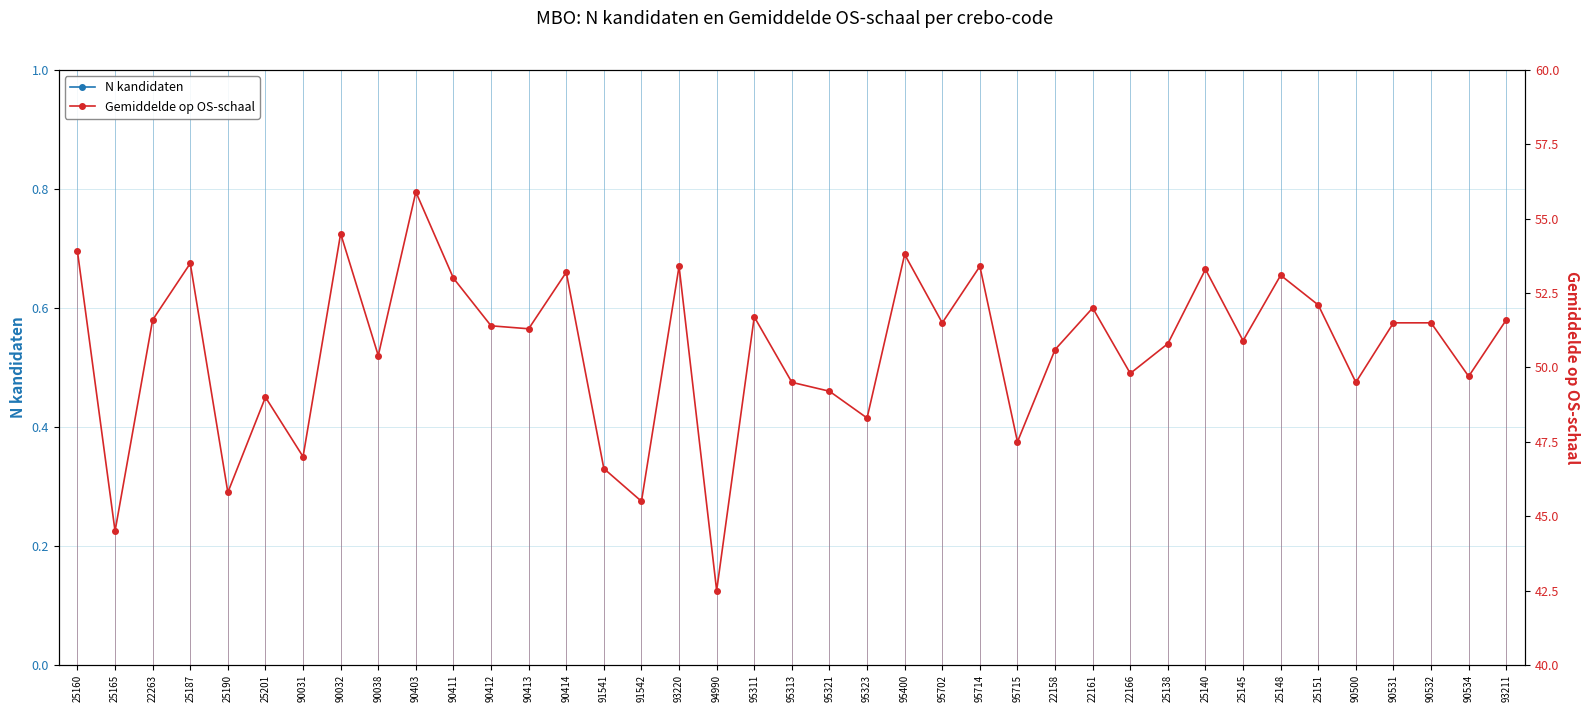

In Gemiddelde op OS-schaal, how many points are higher than both neighbors (excluding endpoints)?

12